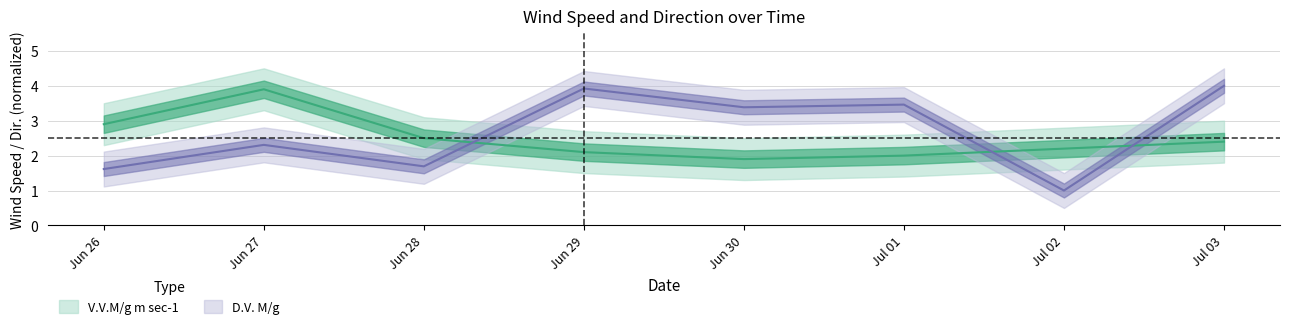

List the series in order of their overall mean, highest first.

D.V. M/g, V.V.M/g m sec-1